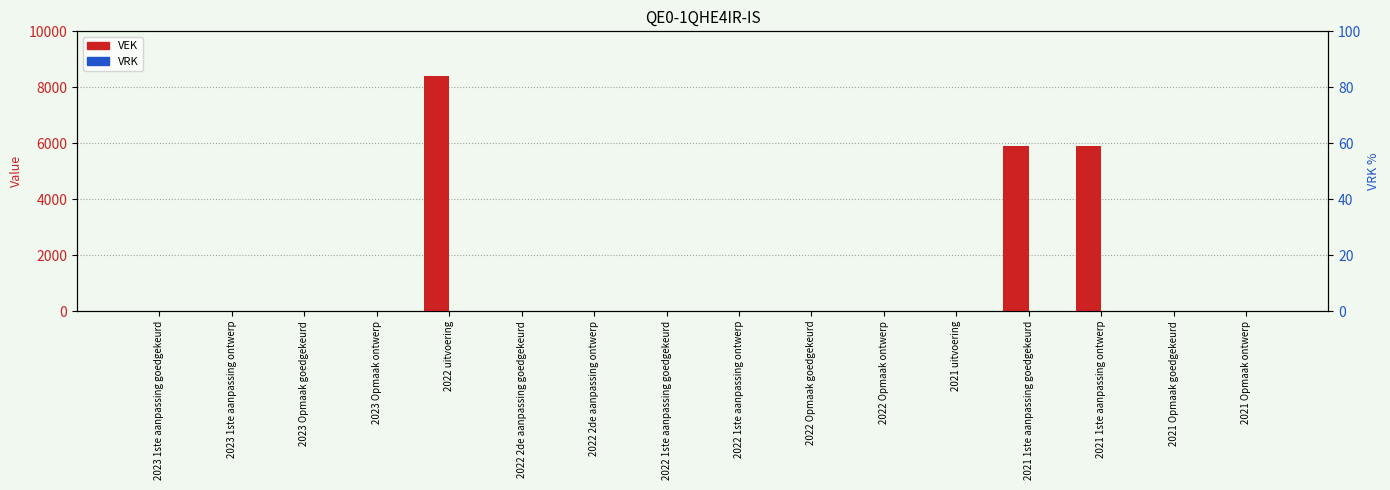

Does the chart contain any negative values?

No